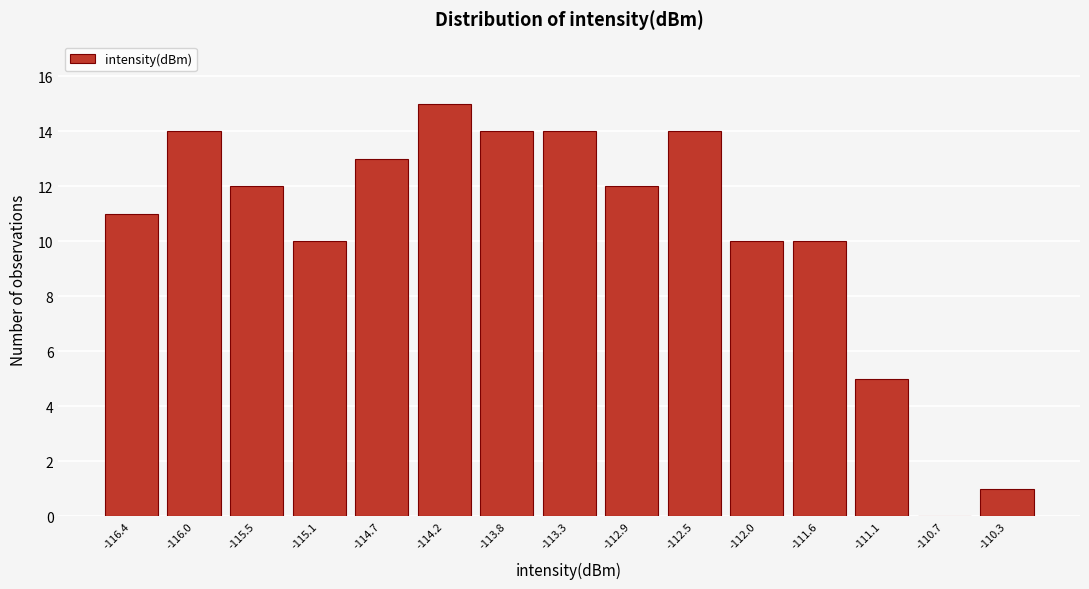

What is the height of the bar covering -110.50 to -110.05 on the x-axis? Neither the bar edges nor the heights are printed on the chart, so give them approximately, as read against the axes.

1